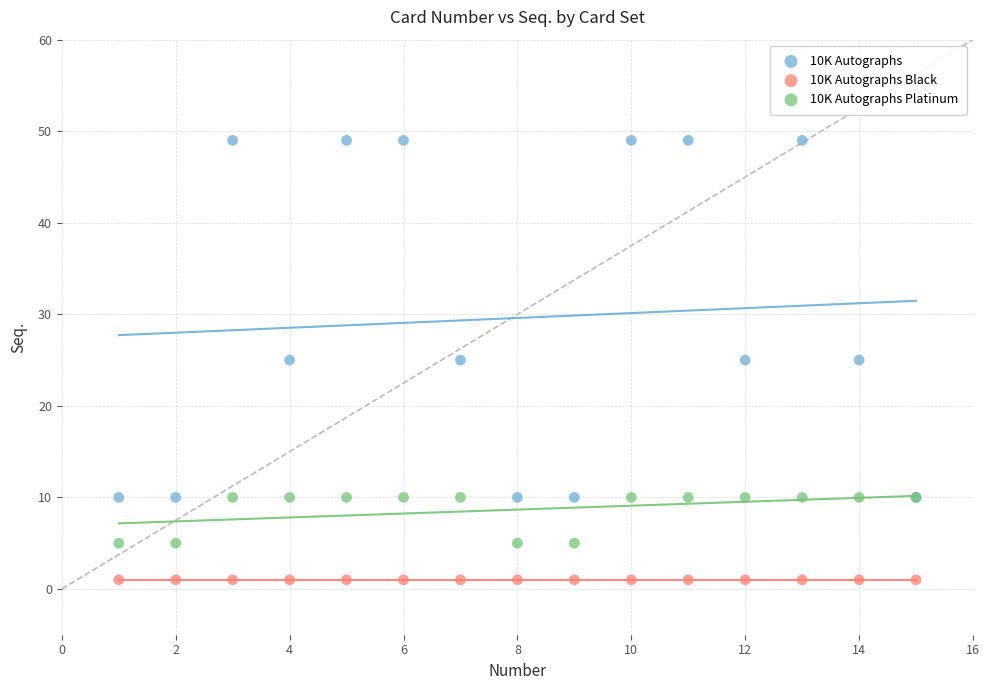

Which series reaches the maximum Y coordinate?

10K Autographs